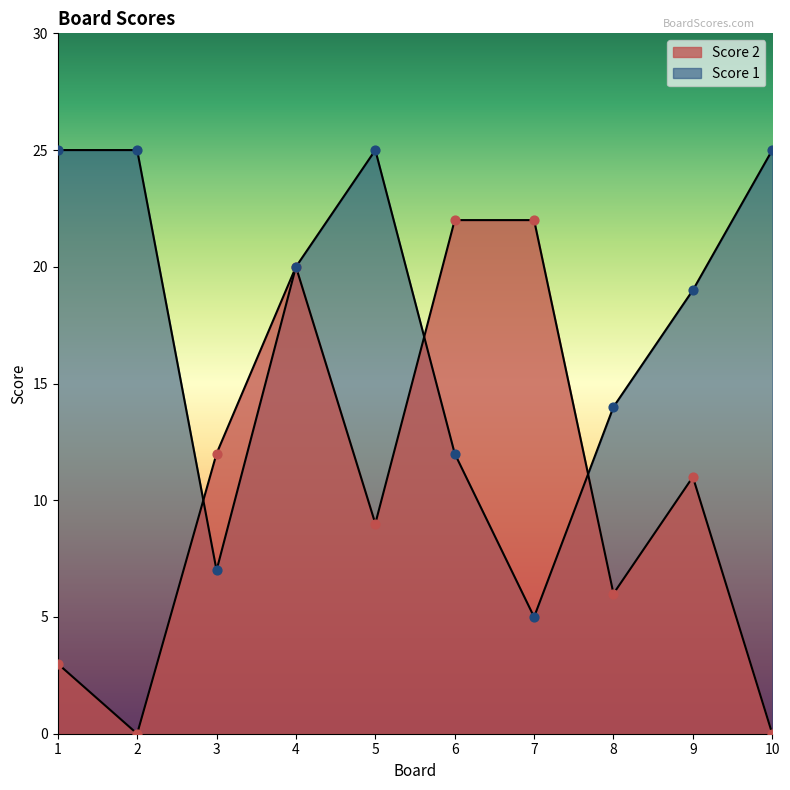

Which series has the widest spread of Y values?

Score 2